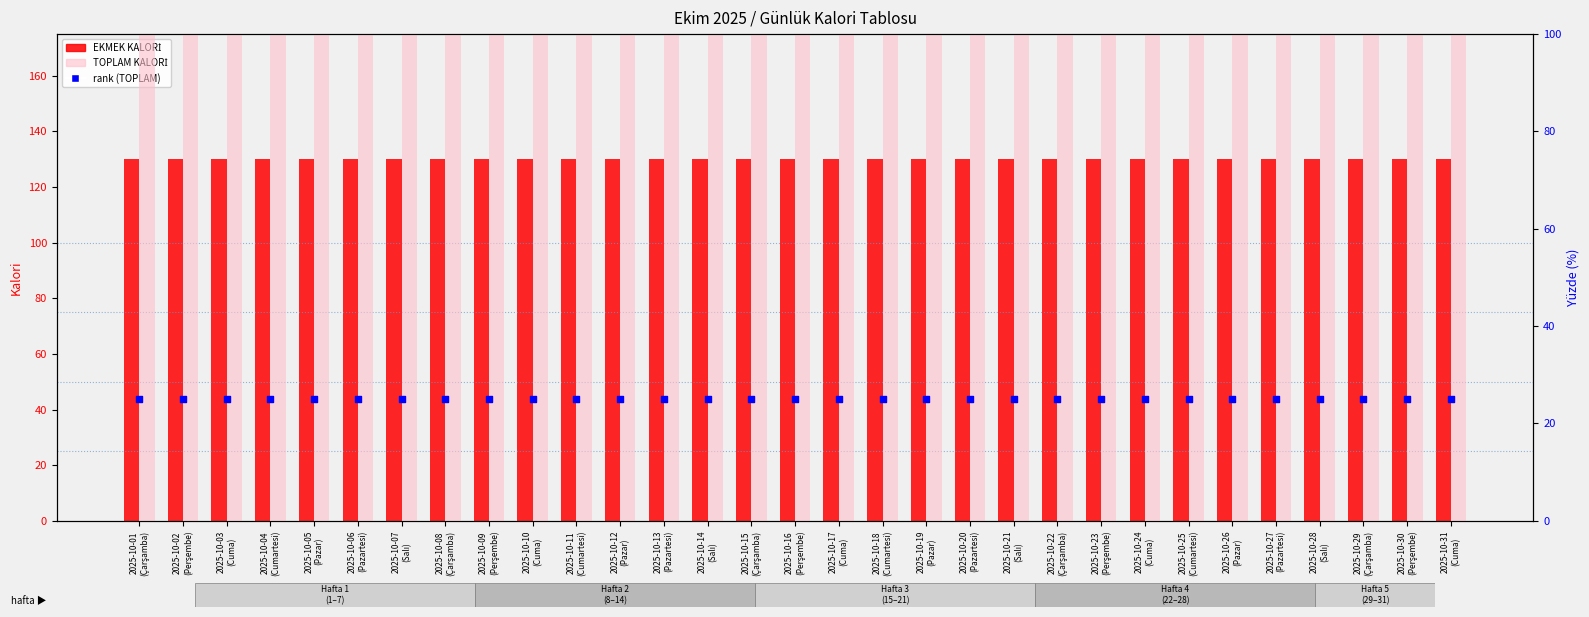

At which category is the sum across all series the highest?

2025-10-01
(Çarşamba)